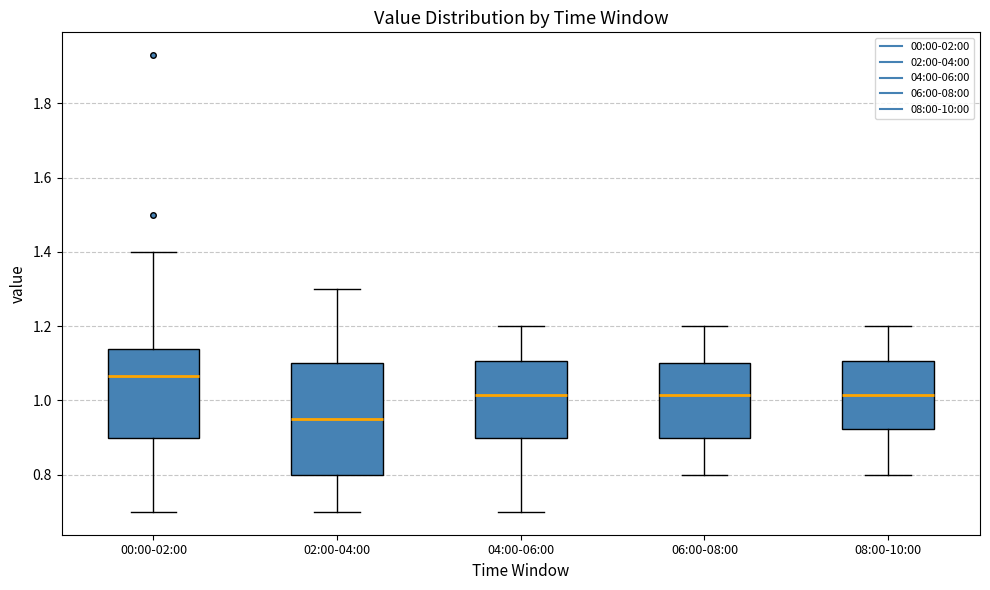

Reading left to right, read every box against the y-axis: the position of its median line, the range the box covers, and the ends of its whiskers. The values are not printed on the chart, so give them approximately, as read against the axis.

00:00-02:00: median 1.06, box 0.90 to 1.14, whiskers 0.70 to 1.40
02:00-04:00: median 0.96, box 0.80 to 1.10, whiskers 0.70 to 1.30
04:00-06:00: median 1.02, box 0.90 to 1.10, whiskers 0.70 to 1.20
06:00-08:00: median 1.02, box 0.90 to 1.10, whiskers 0.80 to 1.20
08:00-10:00: median 1.02, box 0.92 to 1.10, whiskers 0.80 to 1.20